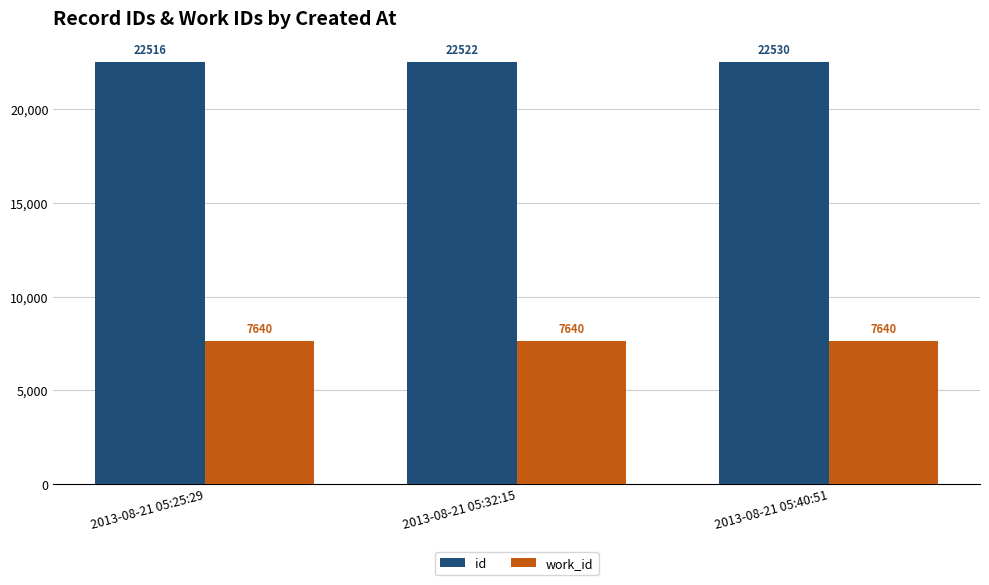

How many bars are there in each group?

2